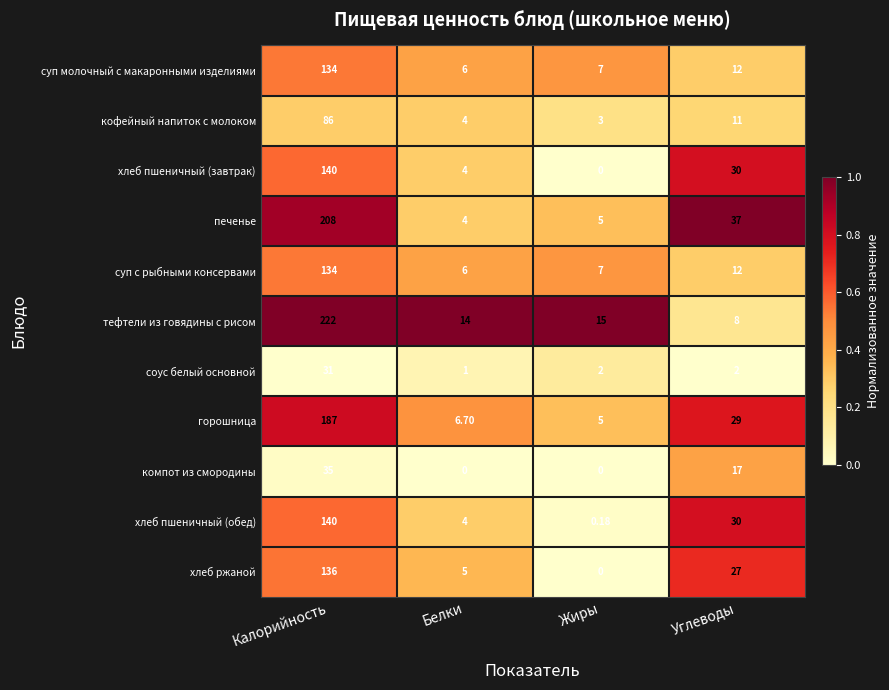

Count the number of data series in this chart.

11